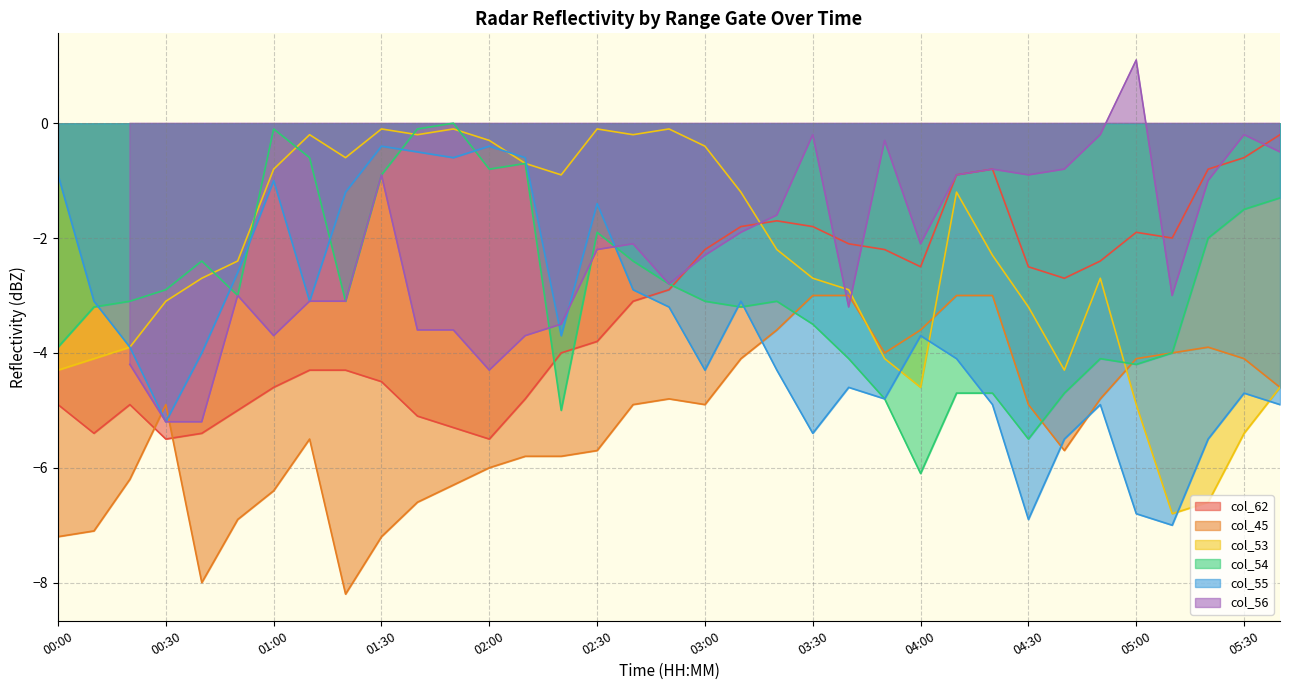

What is the minimum value for col_62?

-5.5